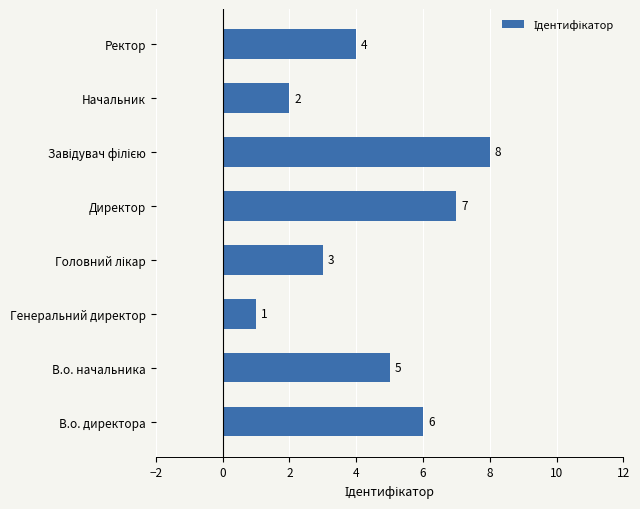

Reading top to bottom, what are all the values shown in this chart?

4	2	8	7	3	1	5	6